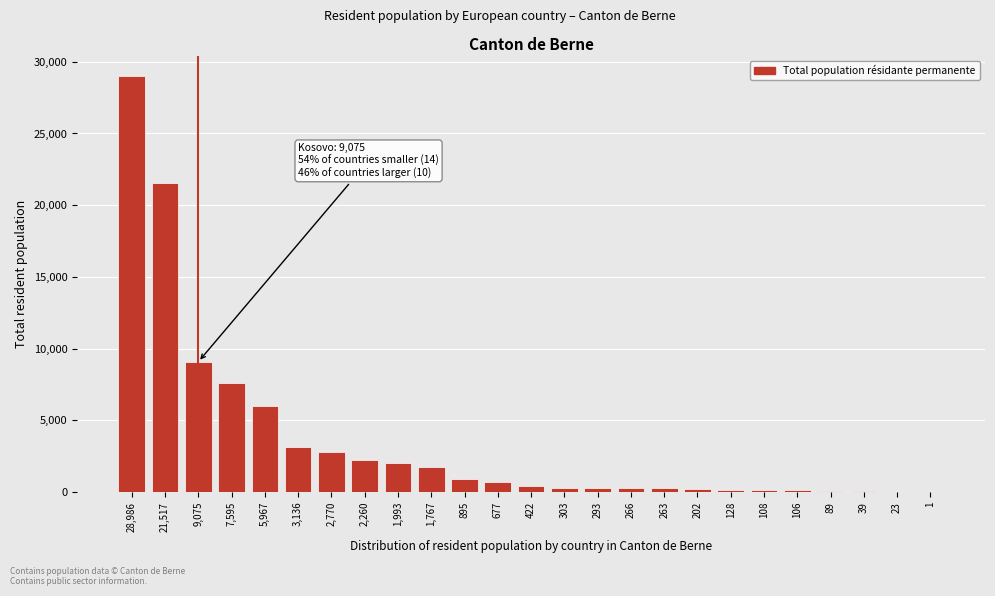

At which category does the chart reach its peak across all series?

28,986